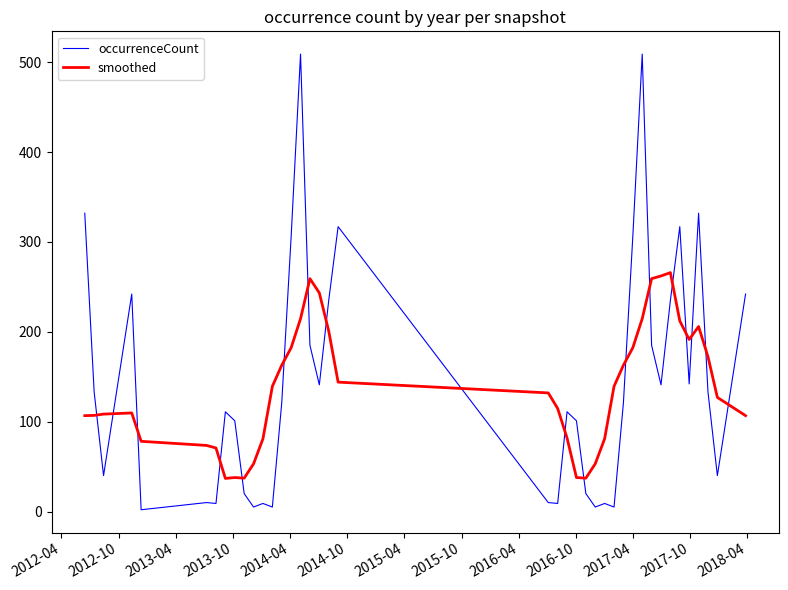

What is the difference between the maximum and minimum values in the smoothed series?

229.0